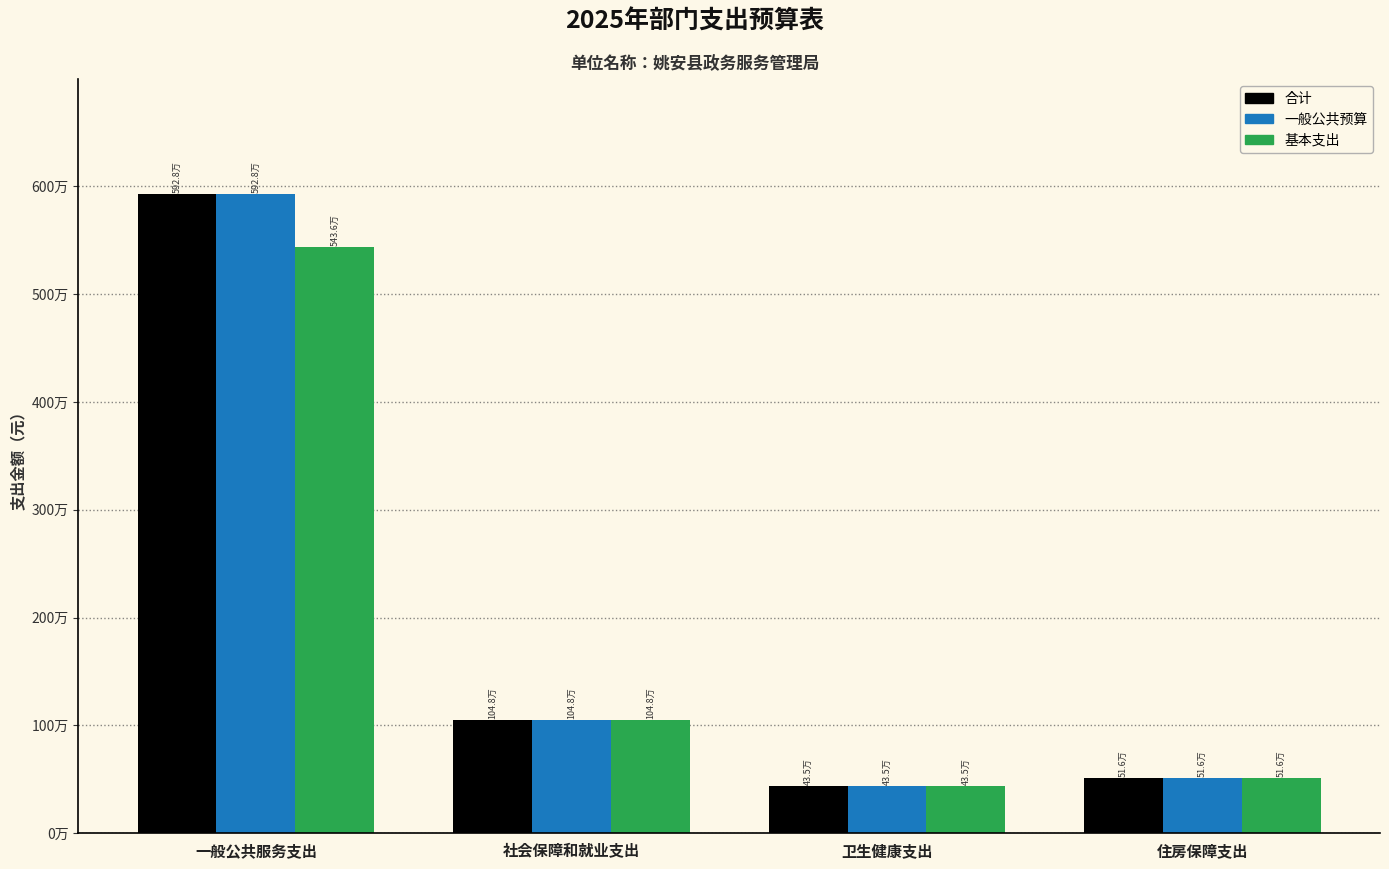

The 合计 series shows 435171.8 at 卫生健康支出. True or false?

True